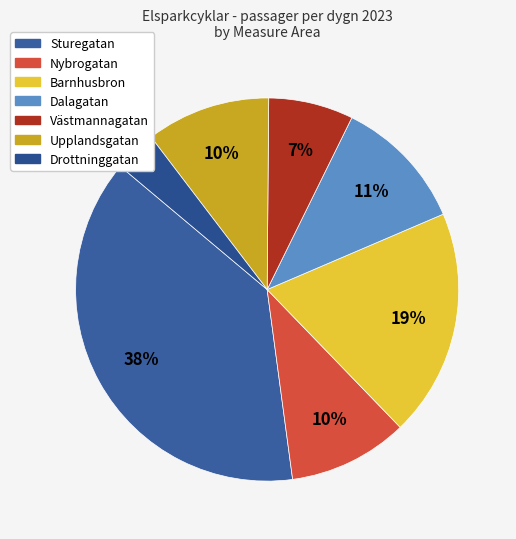

Is it true that Sturegatan is 38% of the pie?

True